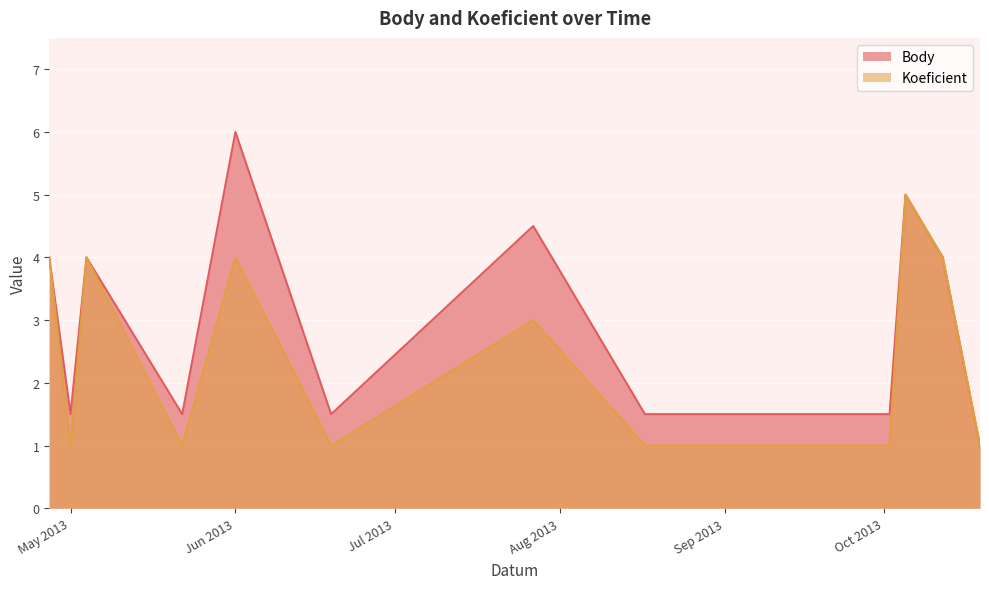

What is the label of the 9th point from the left?

2013-08-18